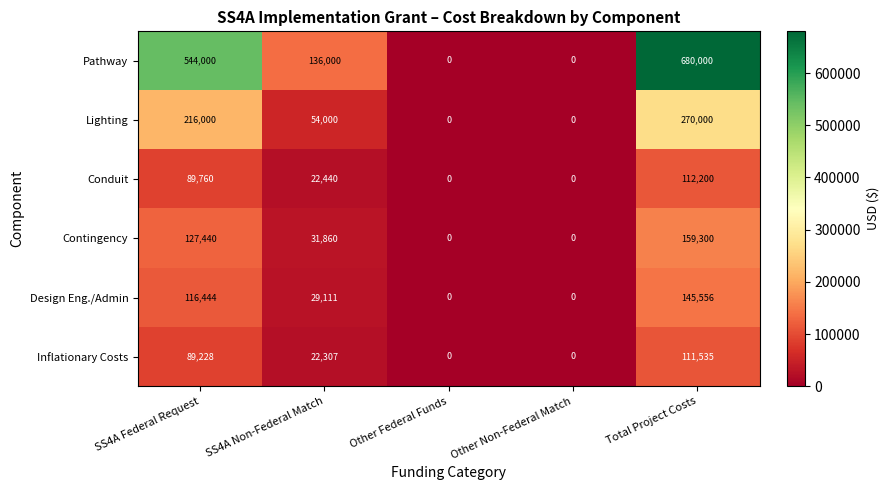

True or false: Design Eng./Admin has a value of 55709 at Other Non-Federal Match.

False